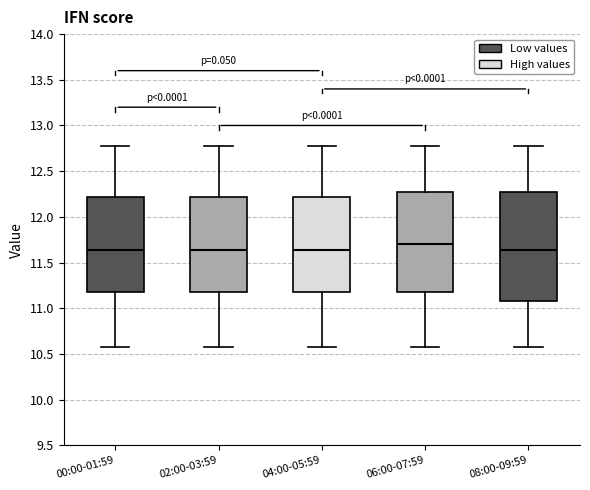

Where is the upper edge of the box for 08:00-09:59 on the y-axis? The values are not printed on the chart, so give them approximately, as read against the axis.

12.25